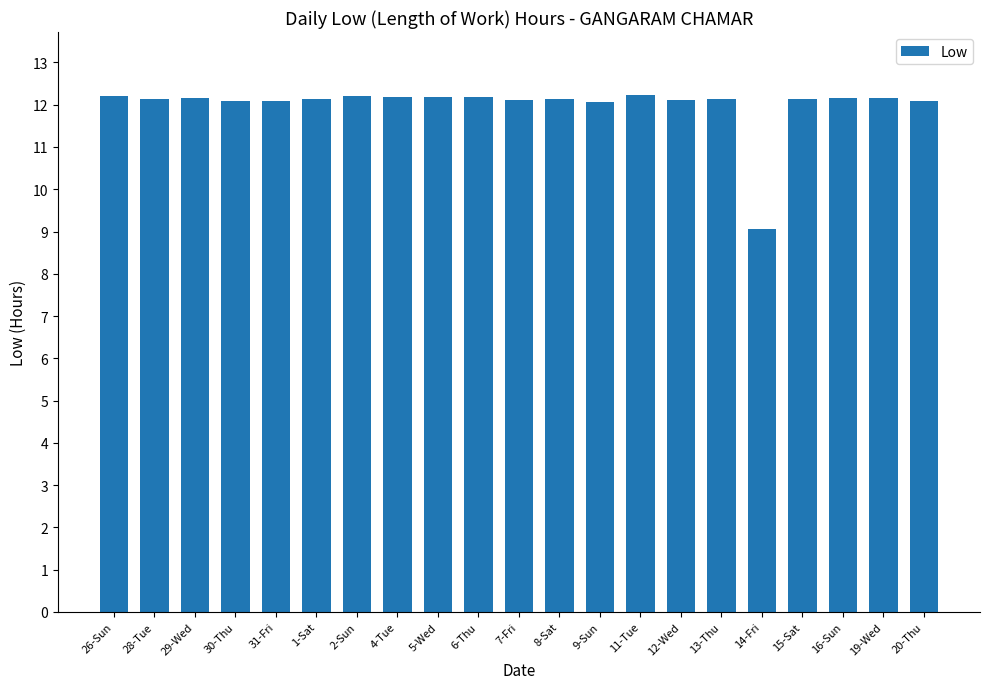

What is the change in value from 11-Tue to 16-Sun?

-0.1